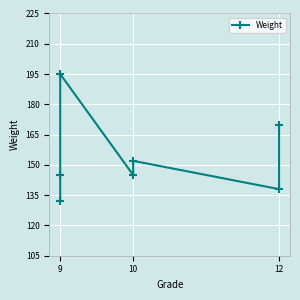

True or false: the data has more than 0 interior local peaks.

True